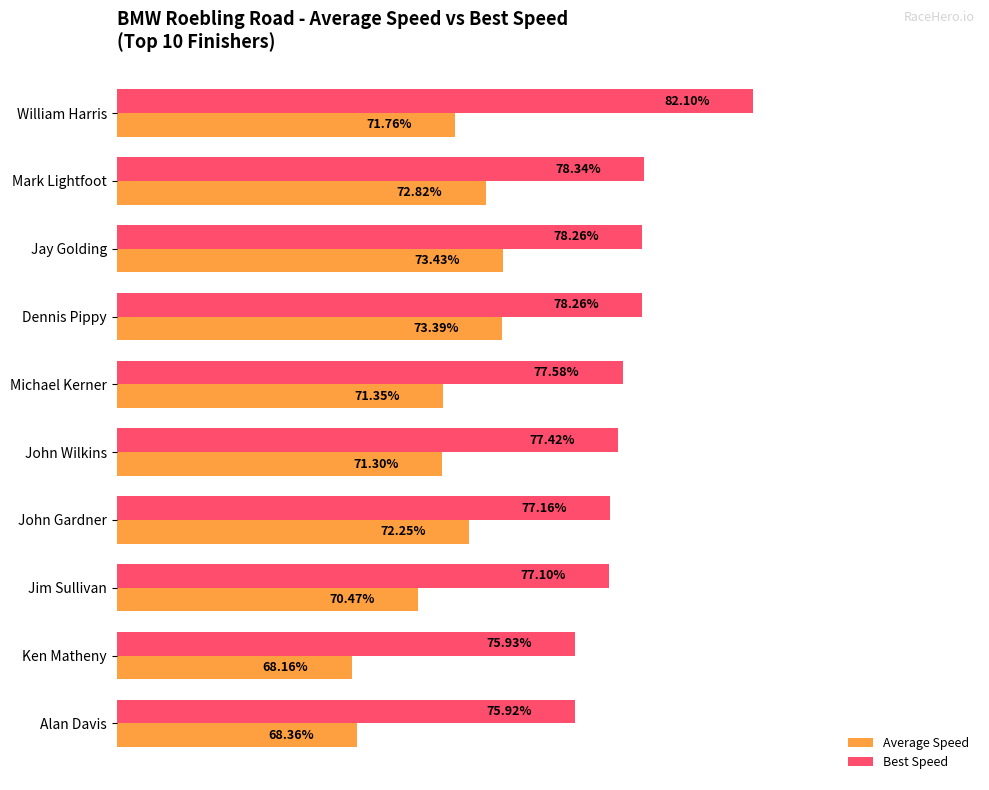

Which label corresponds to the largest value in the chart?

William Harris